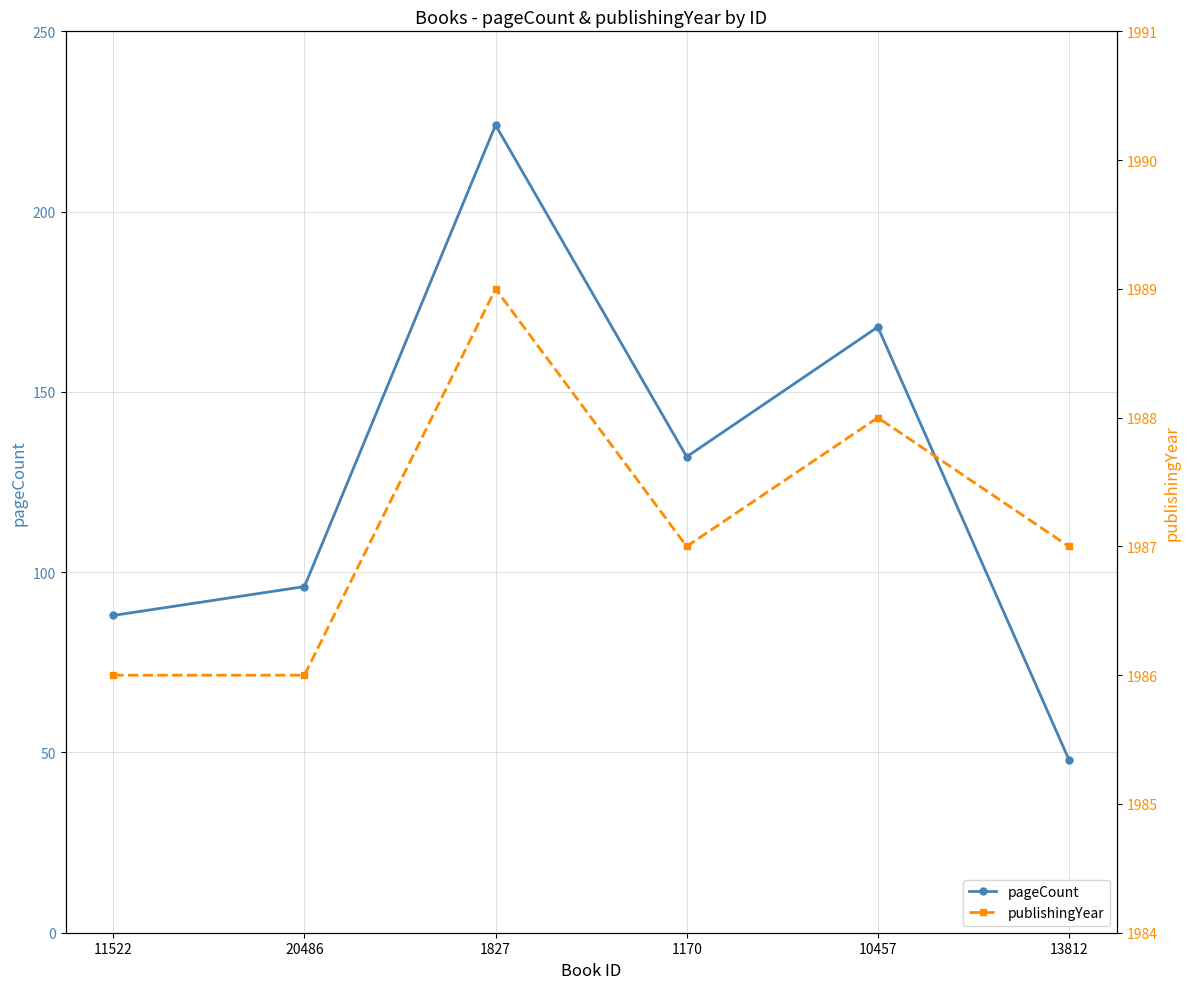

True or false: publishingYear and pageCount cross at least once.

False